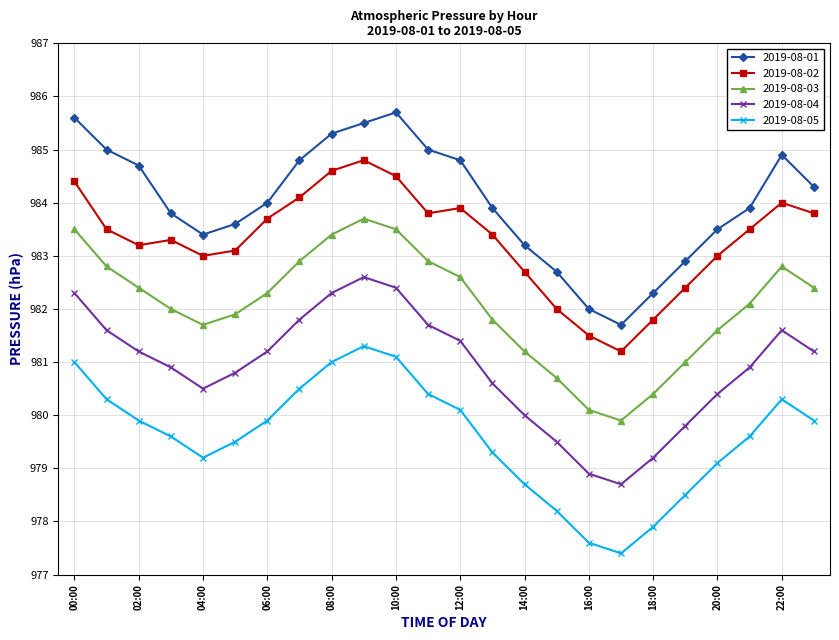

True or false: 2019-08-05 and 2019-08-03 intersect in this chart.

False